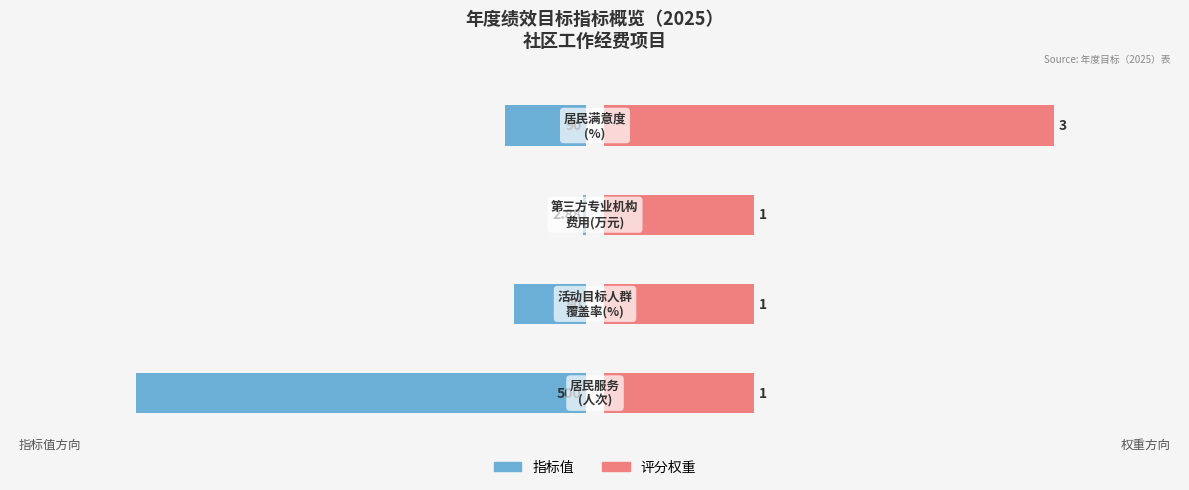

At 0, list the series in order from smallest to largest.

指标值, 评分权重